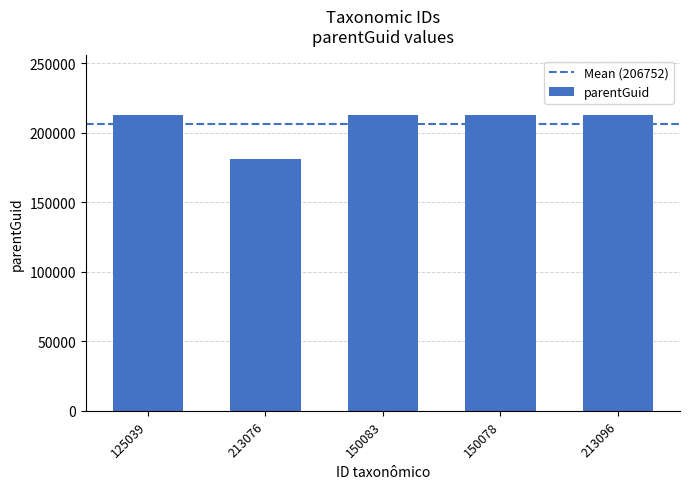

True or false: the data shows 213076 at 213096.

True